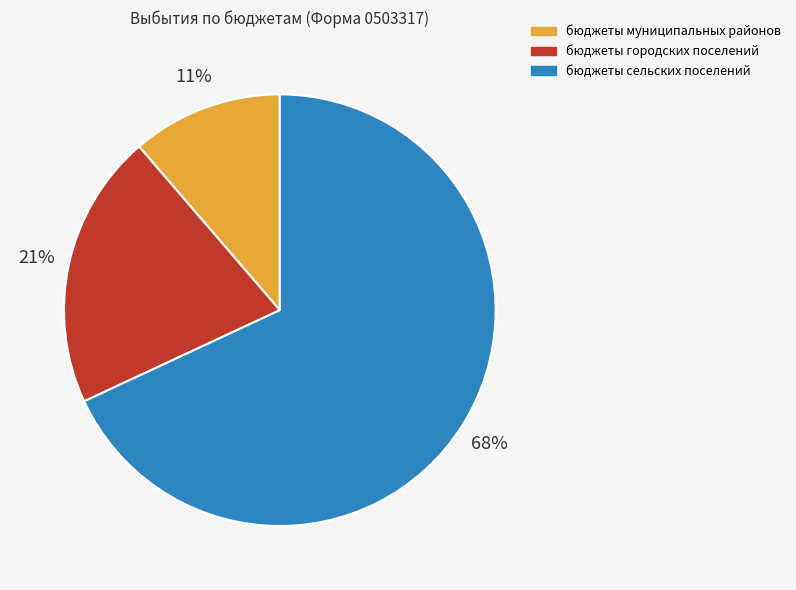

Count the number of slices in the pie.

3